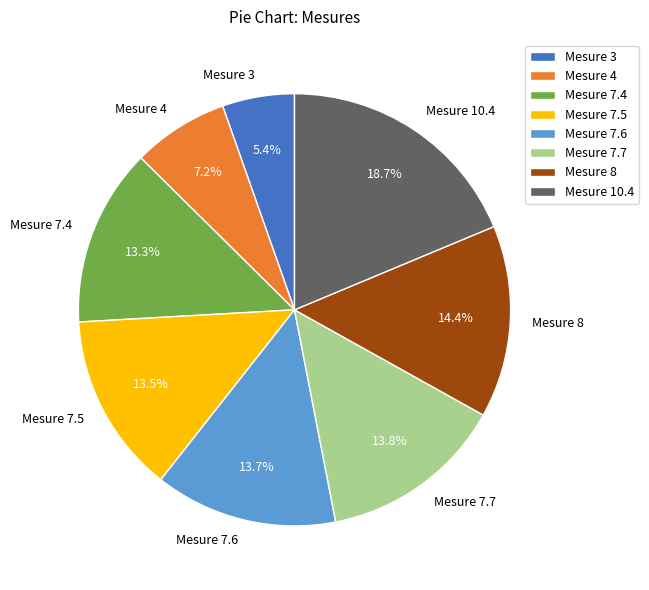

Count the number of slices in the pie.

8